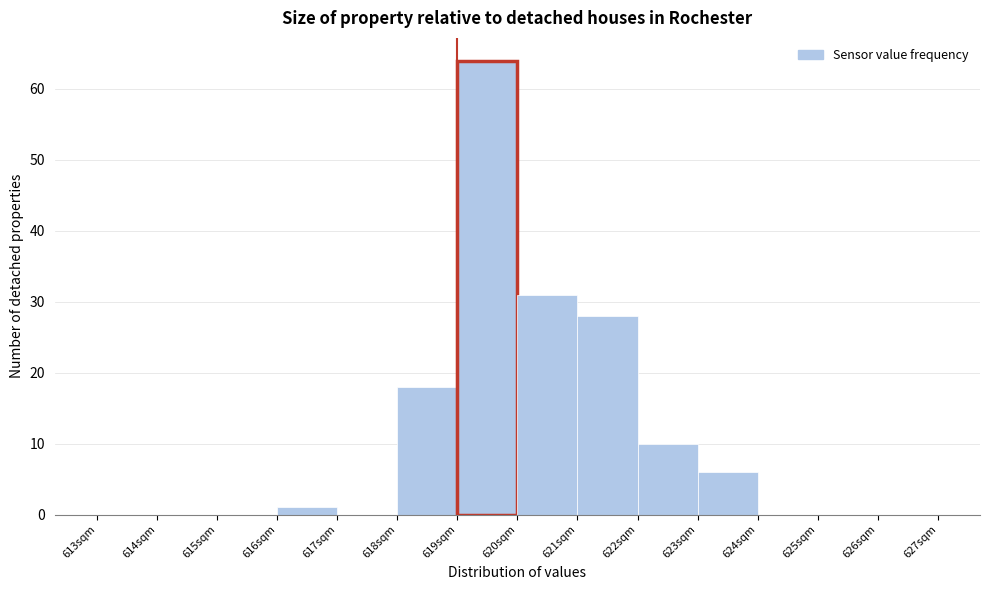

Reading left to right, list every bar in this chart as the range it spans on the x-axis followed by its height. The values are not printed on the chart, so give them approximately, as read against the axis.

613 to 614: 0
614 to 615: 0
615 to 616: 0
616 to 617: 1
617 to 618: 0
618 to 619: 18
619 to 620: 64
620 to 621: 31
621 to 622: 28
622 to 623: 10
623 to 624: 6
624 to 625: 0
625 to 626: 0
626 to 627: 0